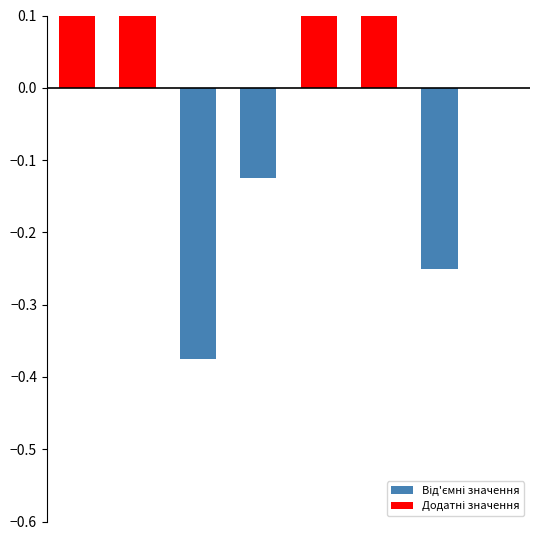

What is the difference between the highest and lowest values at 6?

0.2